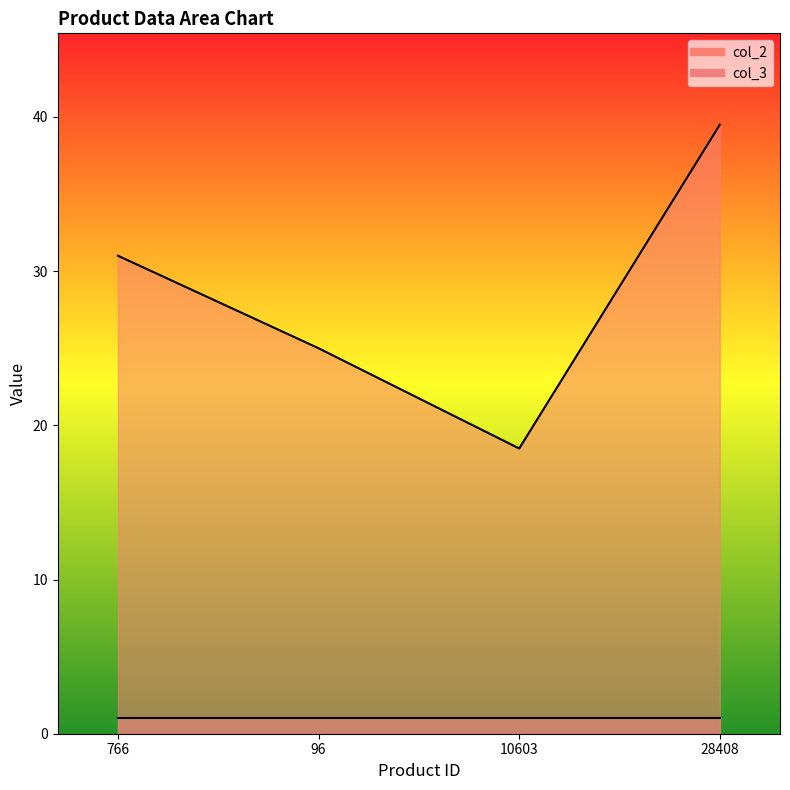

What is the approximate value at 766?

31.0